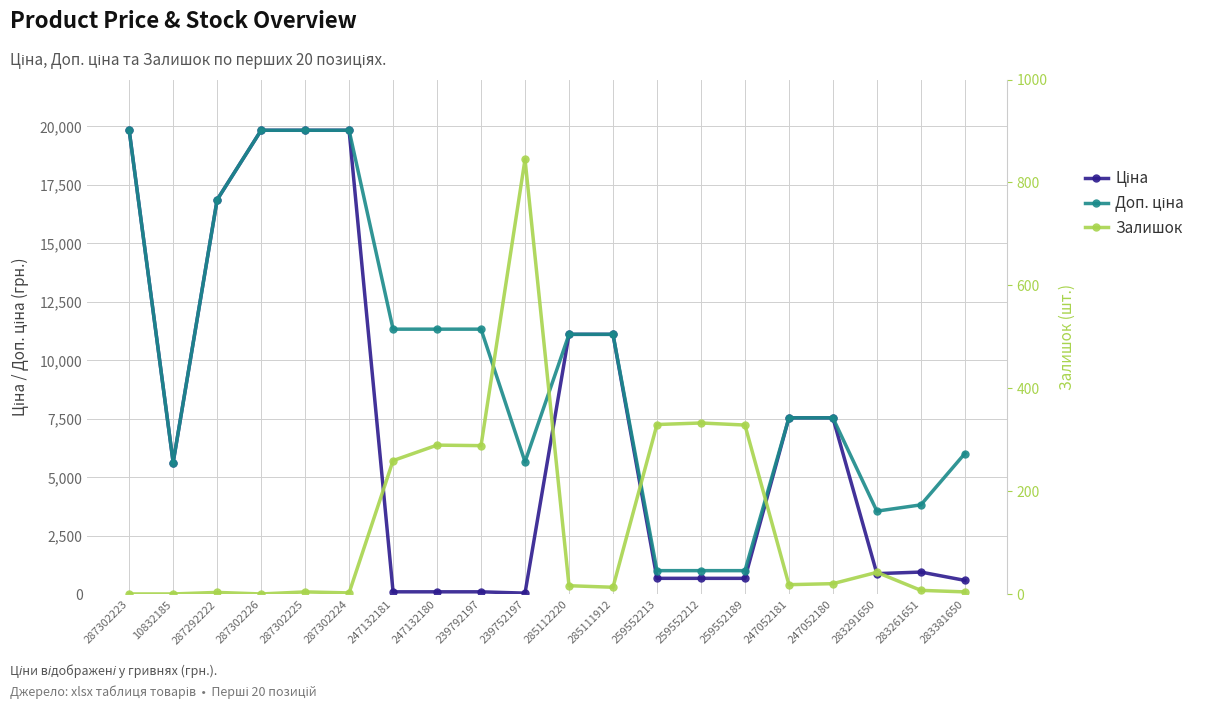

What is the sum of the Доп. ціна values at 247132181 and 239792197?

22668.0